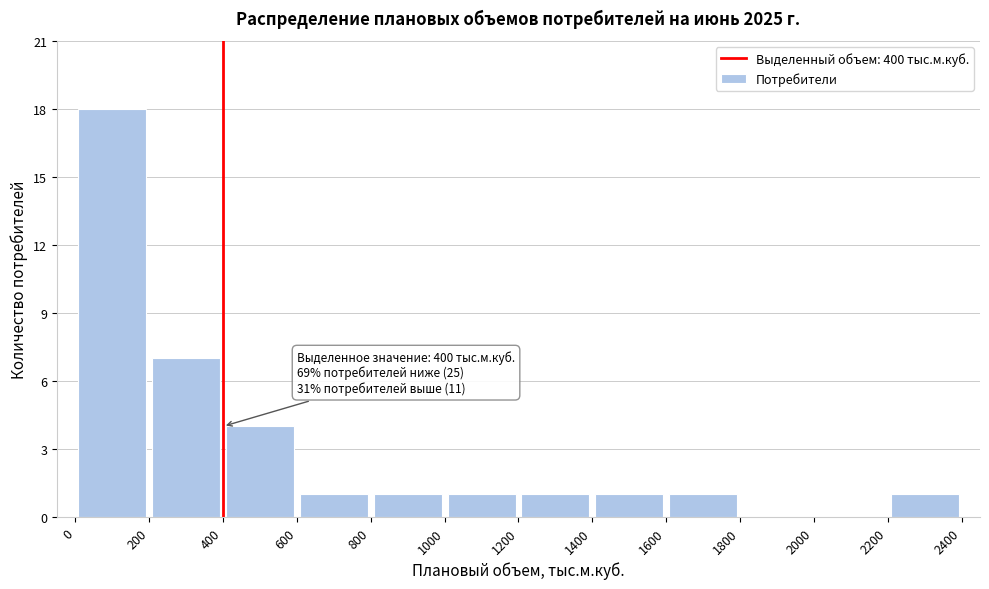

Over which range of the x-axis is the bar tallest?

0 to 200